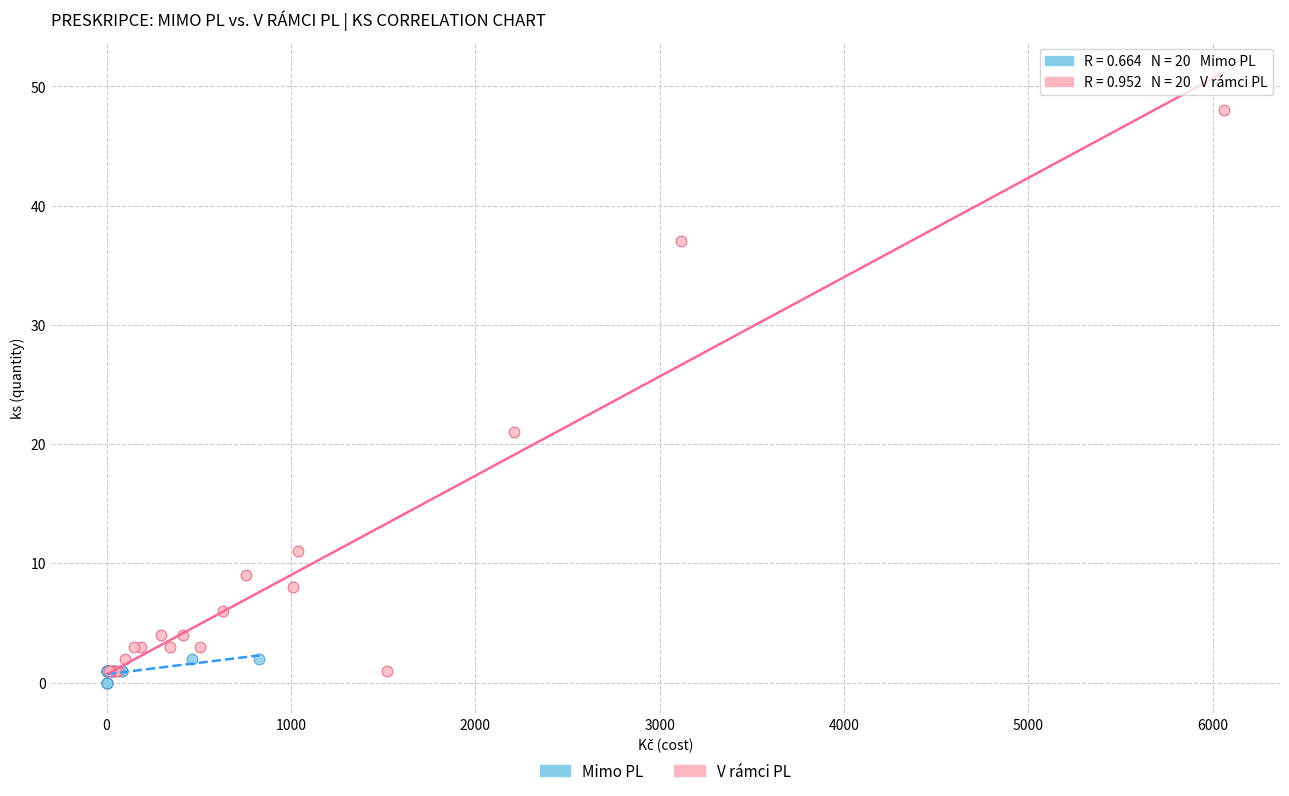

Which series has the widest spread of Y values?

V rámci PL